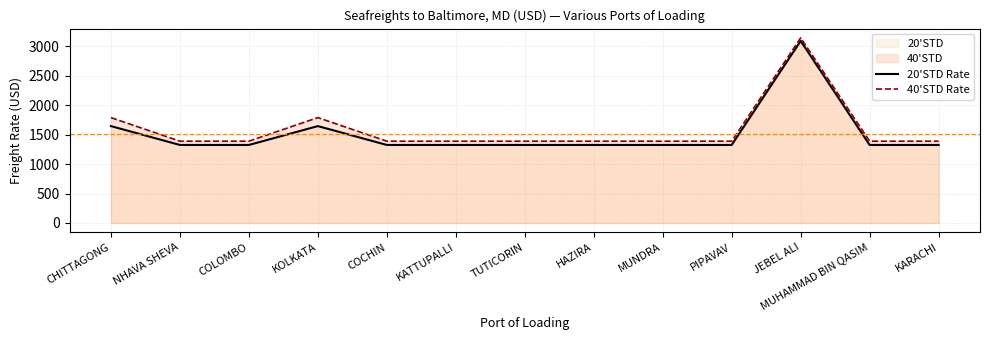

What is the label of the 5th point from the left?

COCHIN